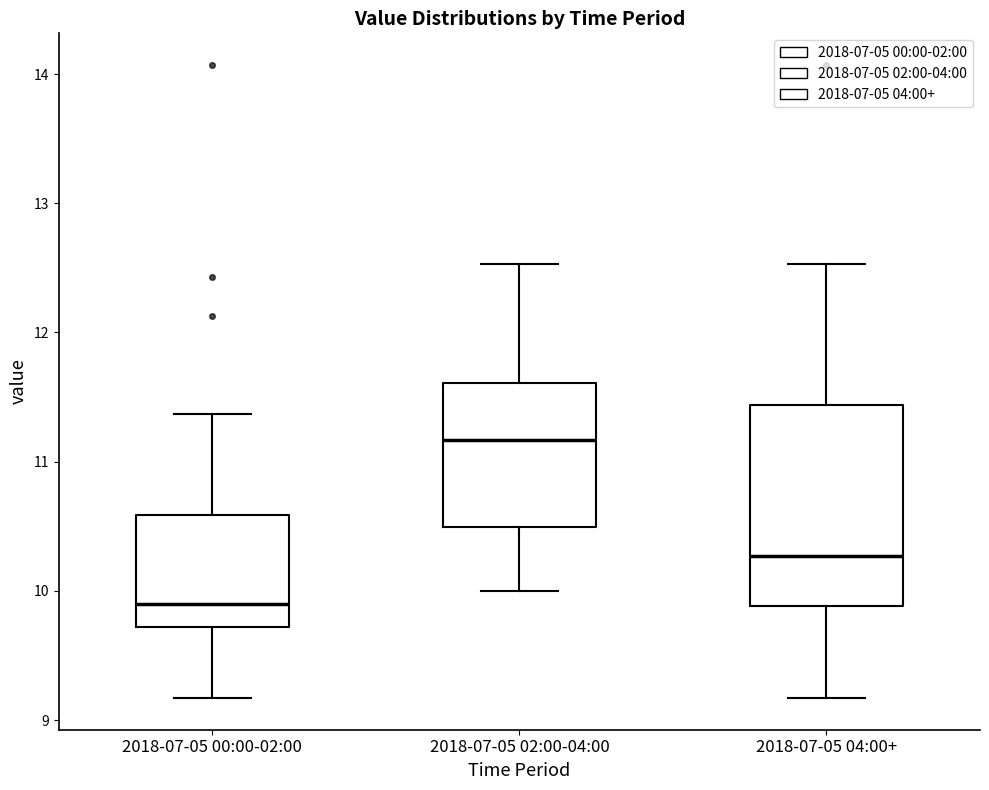

Reading left to right, transcribe this box plot: for each box, give where its median line is, the range the box spans, and where its two whiskers end, as read against the y-axis. The values are not printed on the chart, so give them approximately, as read against the axis.

2018-07-05 00:00-02:00: median 9.9, box 9.7 to 10.6, whiskers 9.2 to 11.4
2018-07-05 02:00-04:00: median 11.2, box 10.5 to 11.6, whiskers 10.0 to 12.5
2018-07-05 04:00+: median 10.3, box 9.9 to 11.4, whiskers 9.2 to 12.5